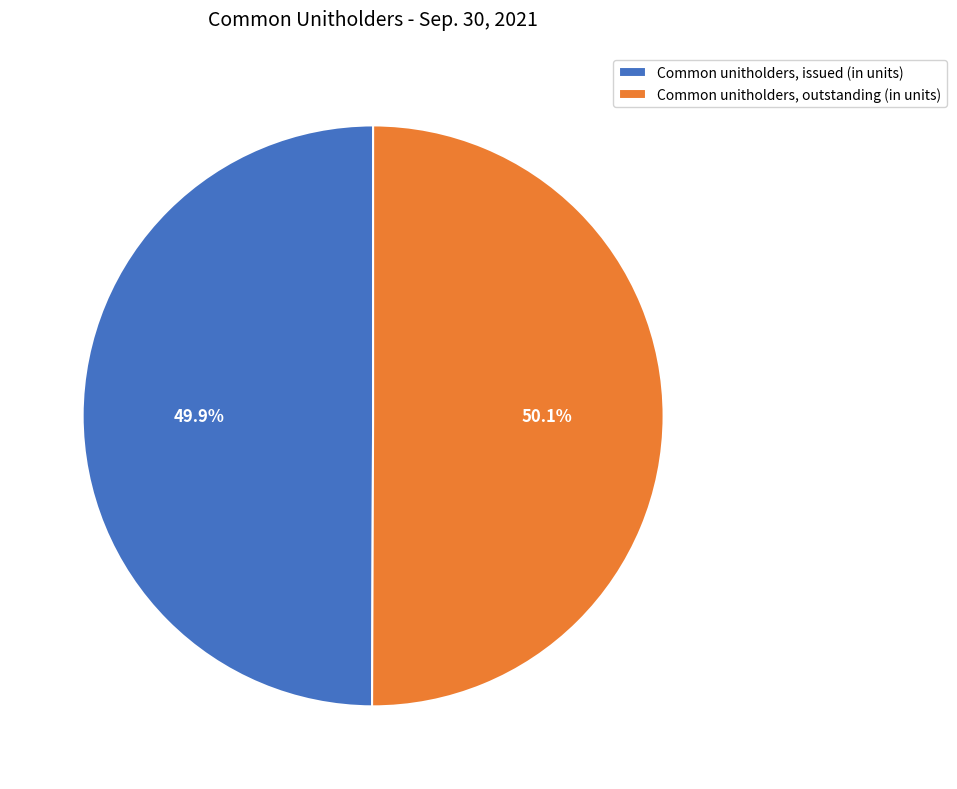

Is it true that Common unitholders, outstanding (in units) is 50% of the pie?

True